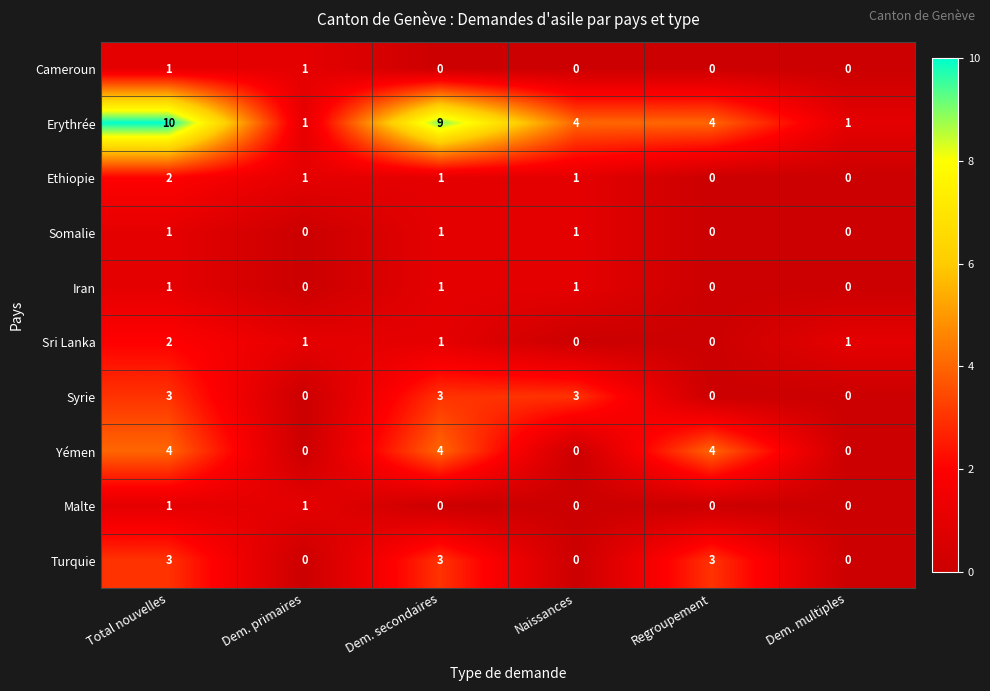

At how many categories does at least one series exceed 7?

2